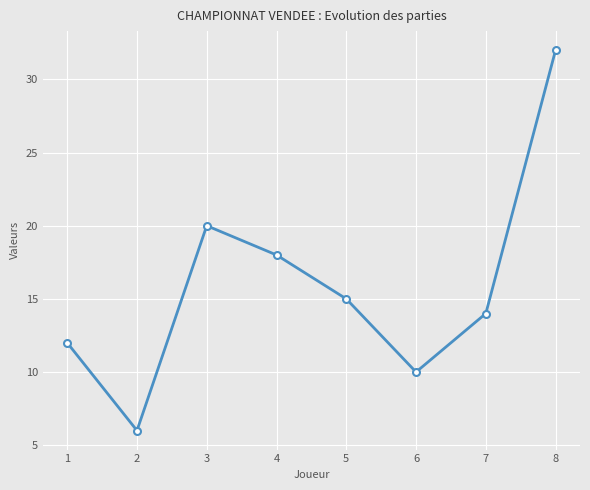

The value at 7 is 14. True or false?

True